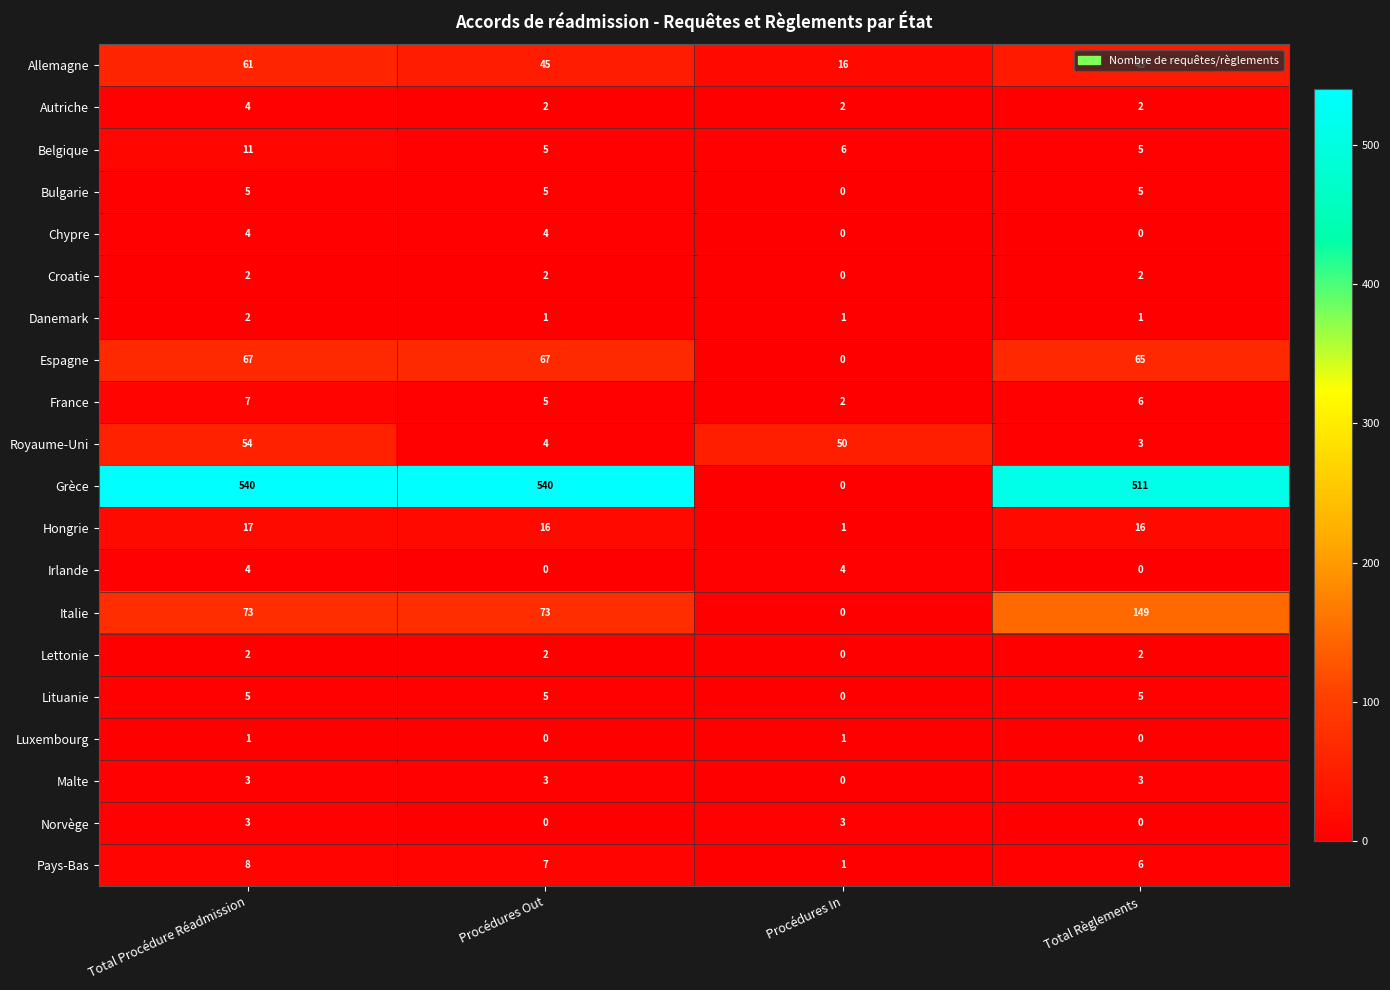

Count the number of data series in this chart.

20